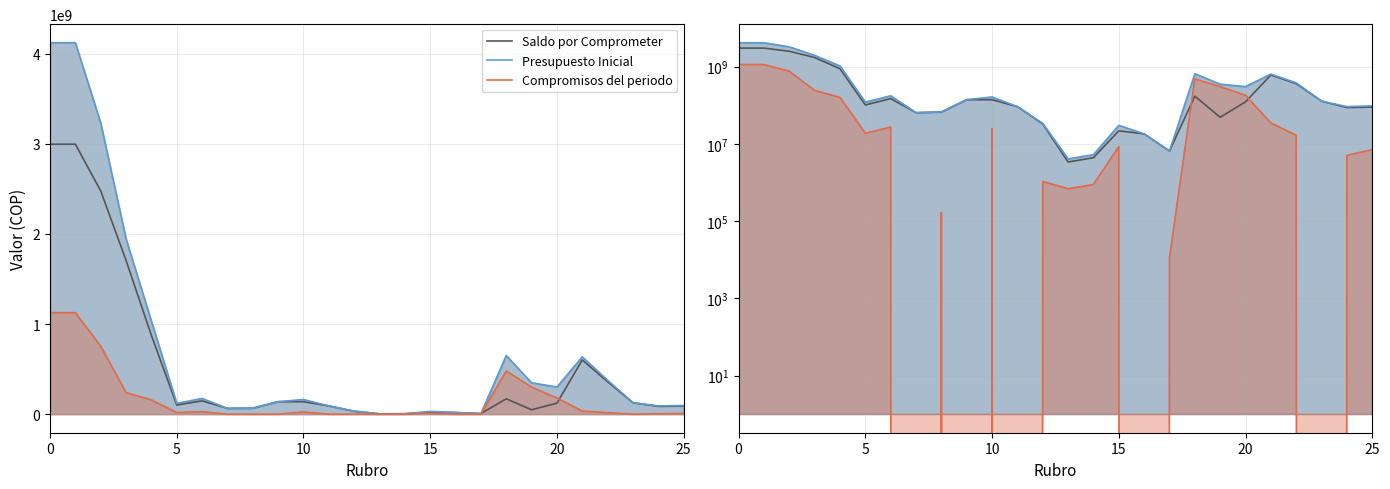

What is the average value of the Presupuesto Inicial series?

692215386